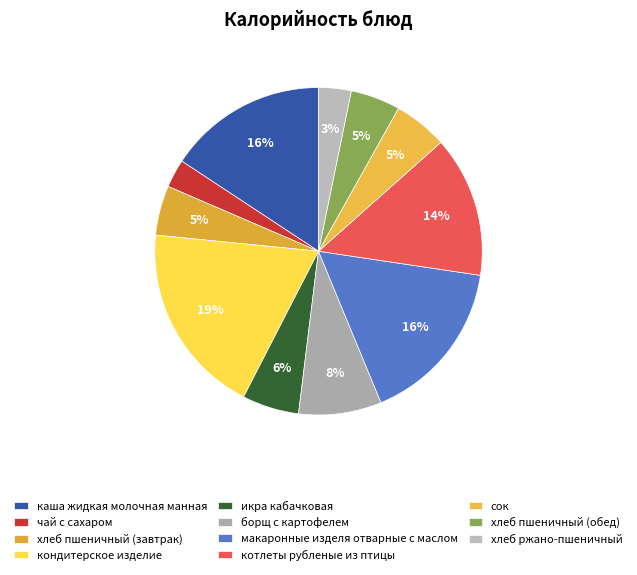

How many segments does this pie chart have?

11